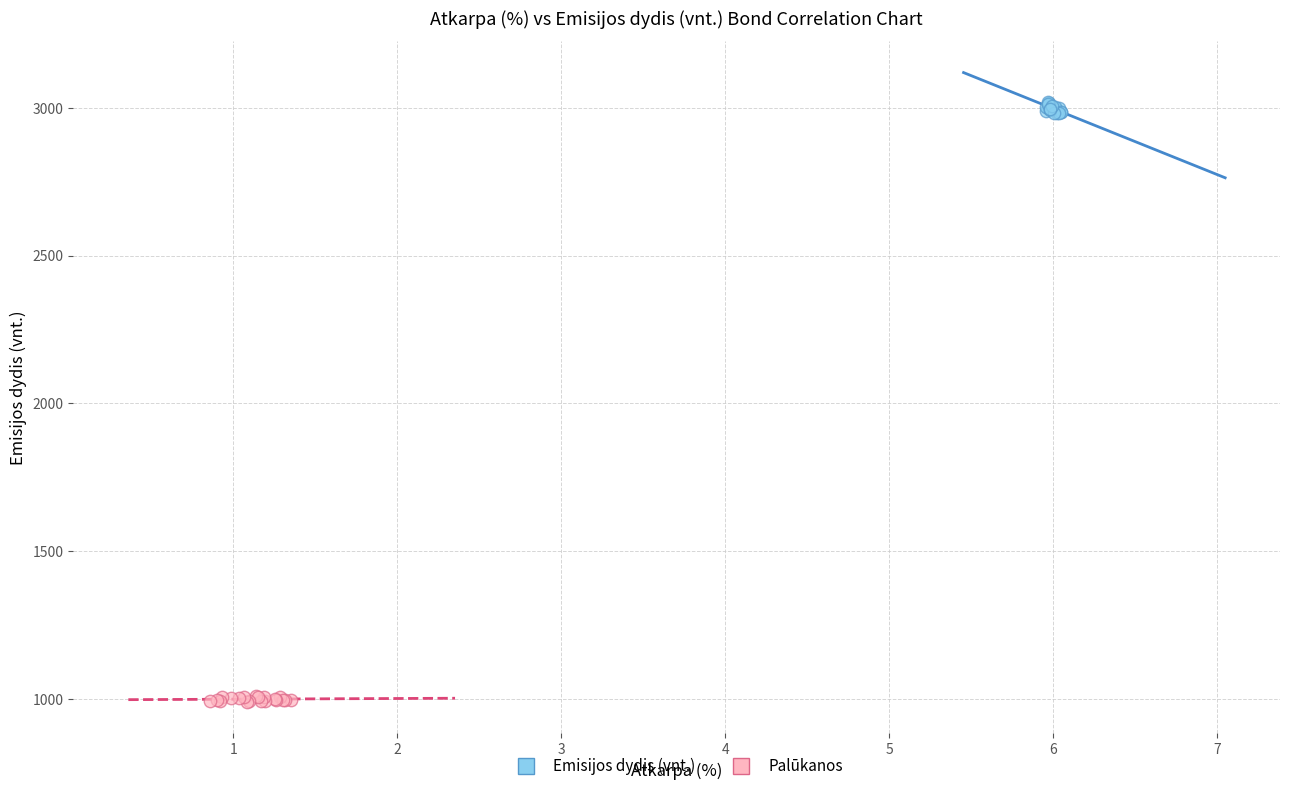

Which series contains the highest Y value?

Emisijos dydis (vnt.)